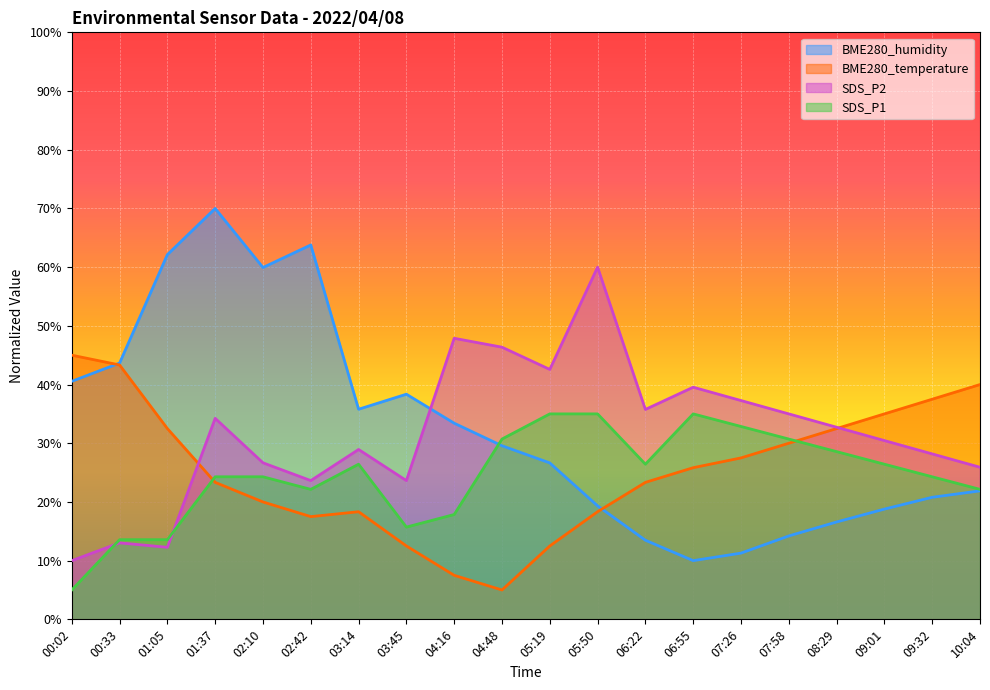

True or false: SDS_P1 and BME280_temperature intersect in this chart.

True